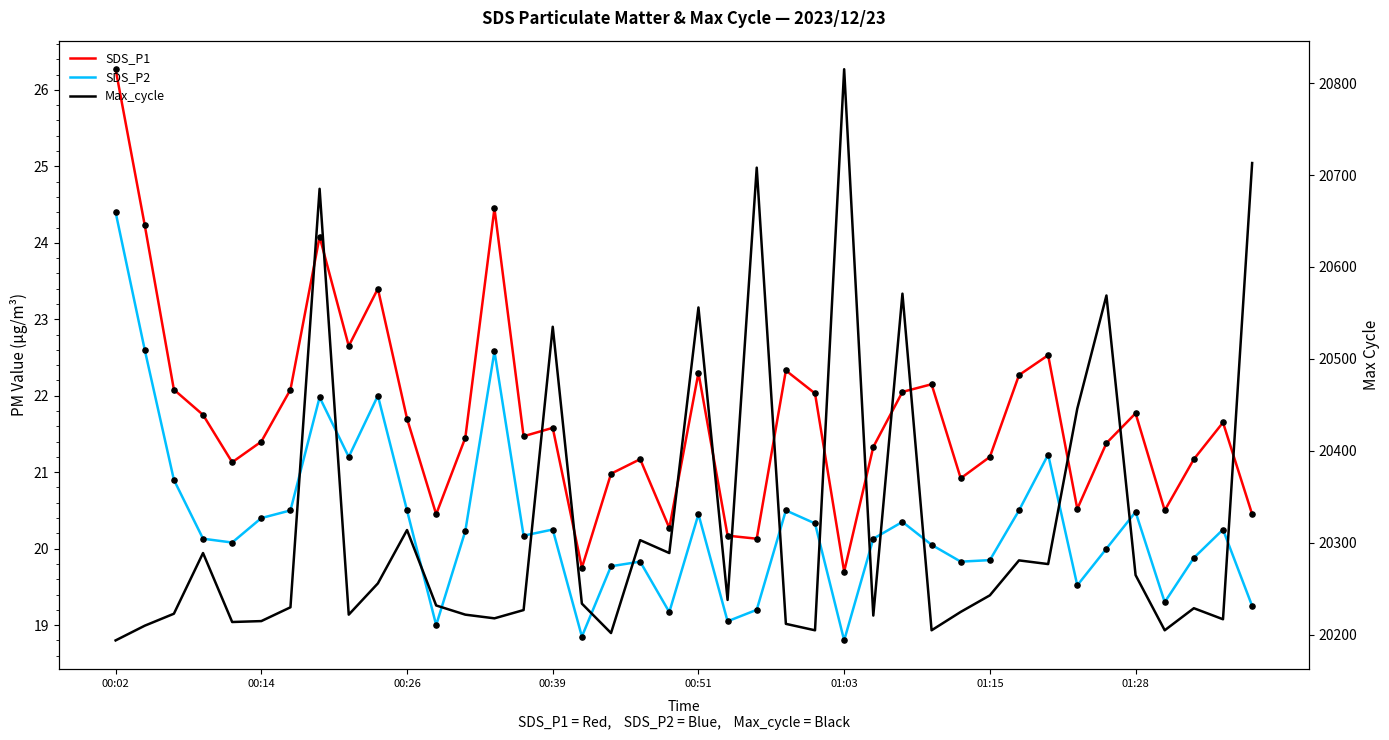

Which series has the widest spread of Y values?

Max_cycle